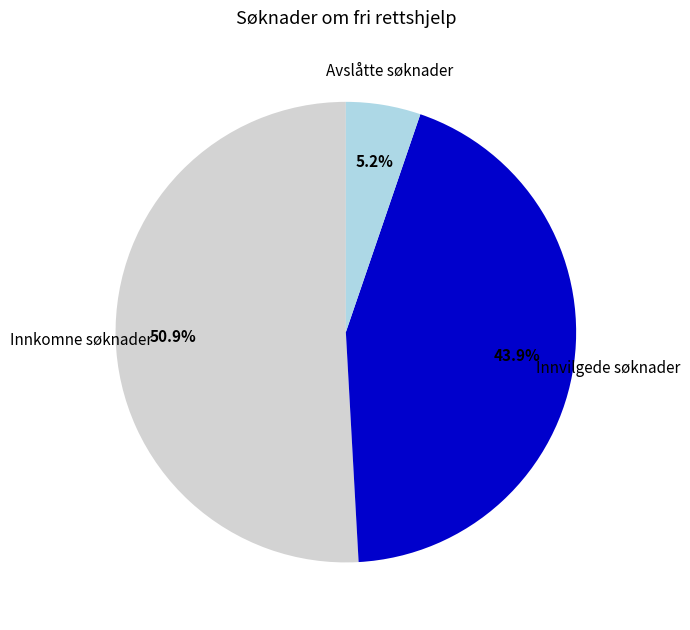

Count the number of slices in the pie.

3